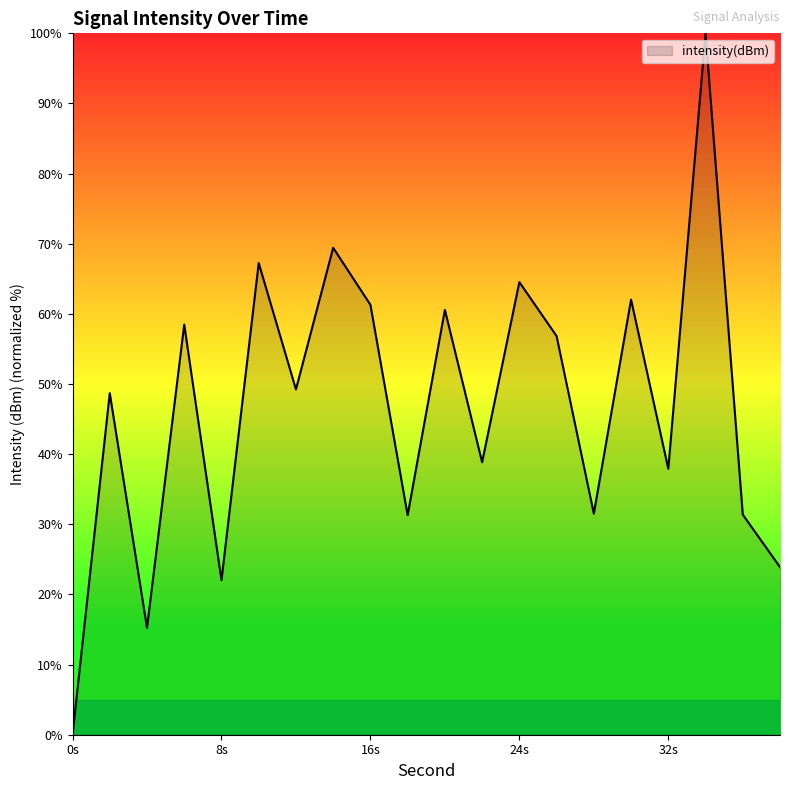

How many lines are shown in the chart?

1